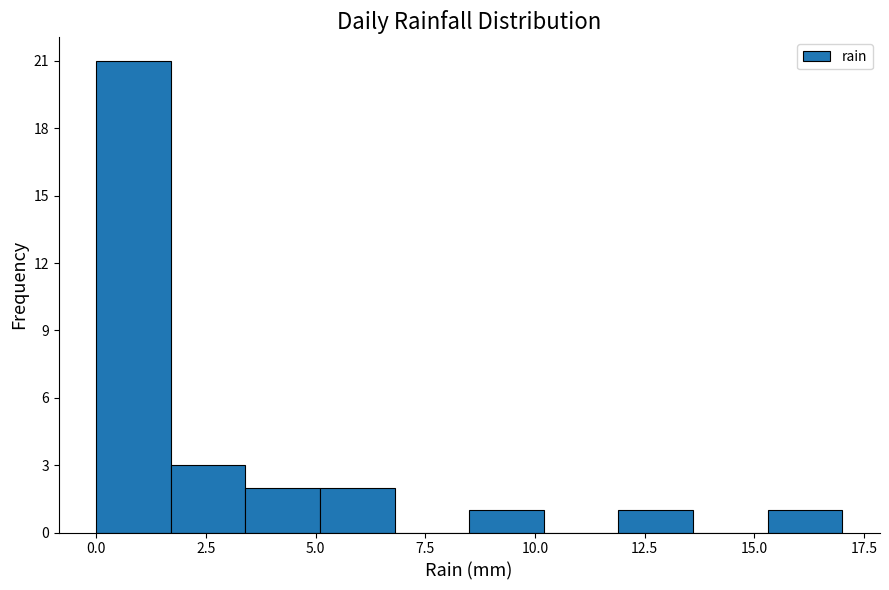

Read against the x-axis, roughly where is the centre of the tallest bar?

1.0